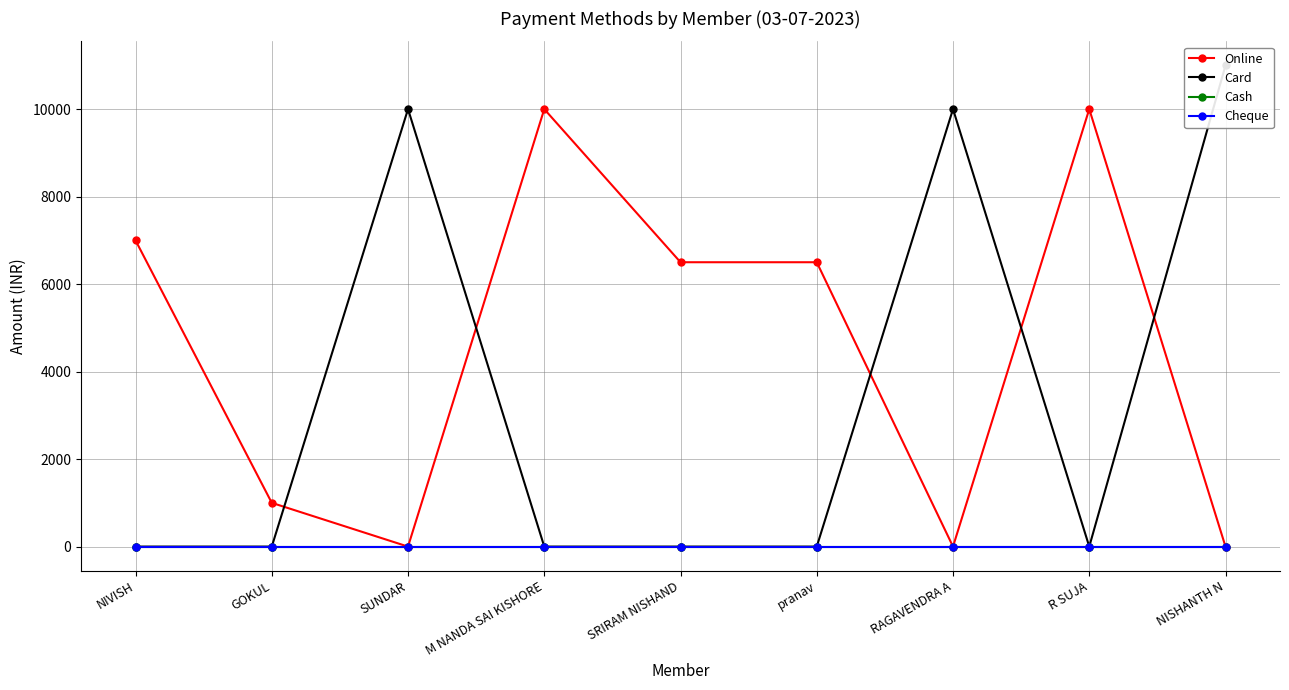

How many values in Card are above zero?

3